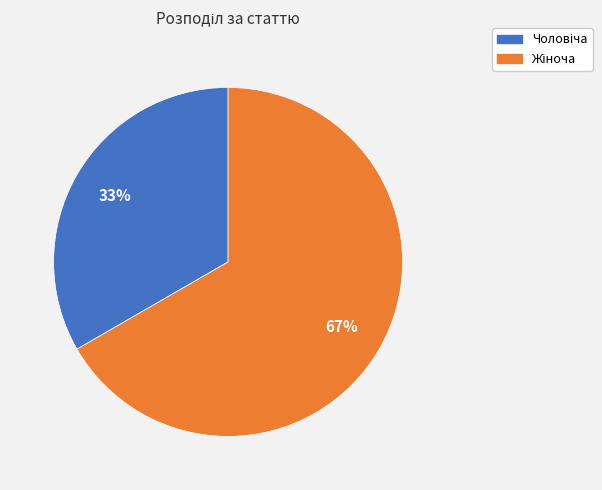

To the nearest percent, what is the average slice percentage?

50%